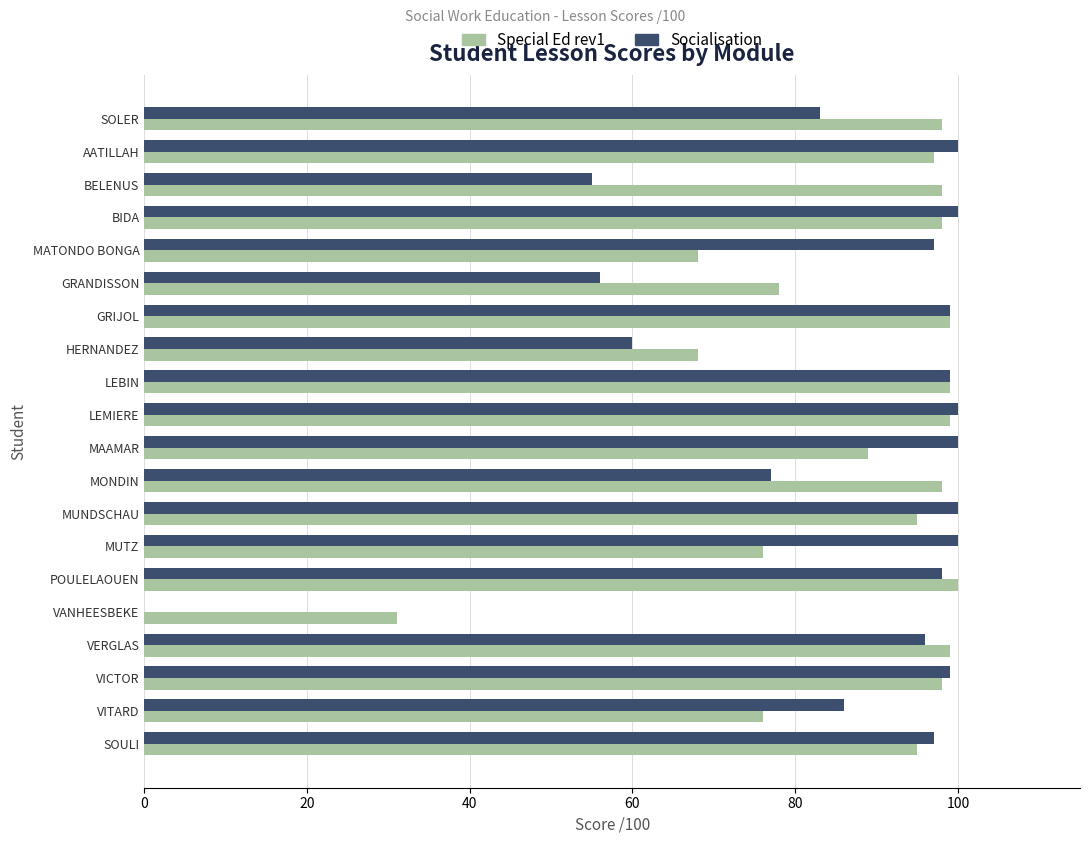

What is the greatest value displayed?

100